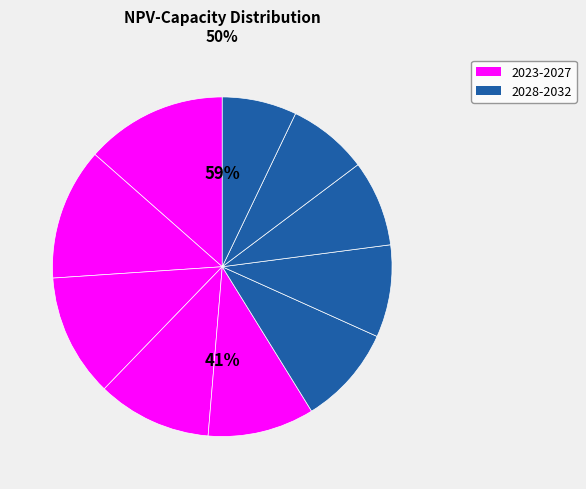

Do 2028 and 2023 together represent more than half of the pie?

No